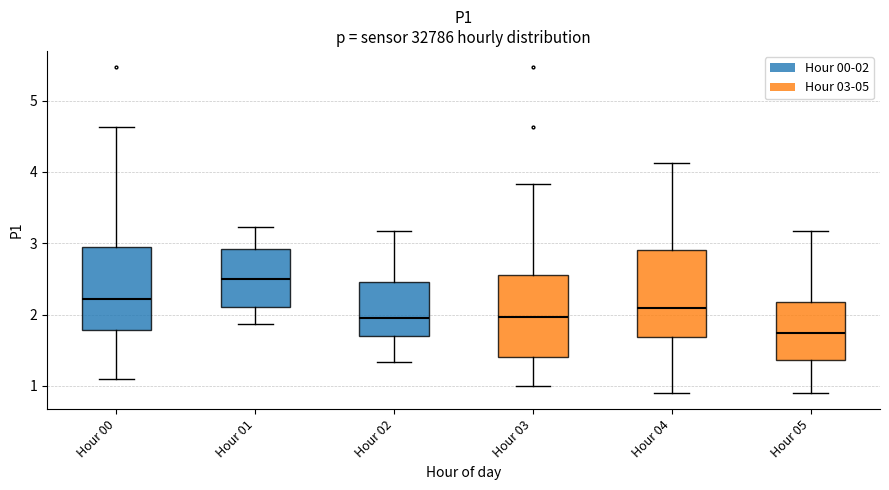

Reading left to right, transcribe this box plot: for each box, give where its median line is, the range the box spans, and where its two whiskers end, as read against the y-axis. The values are not printed on the chart, so give them approximately, as read against the axis.

Hour 00: median 2.2, box 1.8 to 3.0, whiskers 1.1 to 4.6
Hour 01: median 2.5, box 2.1 to 2.9, whiskers 1.9 to 3.2
Hour 02: median 2.0, box 1.7 to 2.5, whiskers 1.3 to 3.2
Hour 03: median 2.0, box 1.4 to 2.6, whiskers 1.0 to 3.8
Hour 04: median 2.1, box 1.7 to 2.9, whiskers 0.9 to 4.1
Hour 05: median 1.7, box 1.4 to 2.2, whiskers 0.9 to 3.2